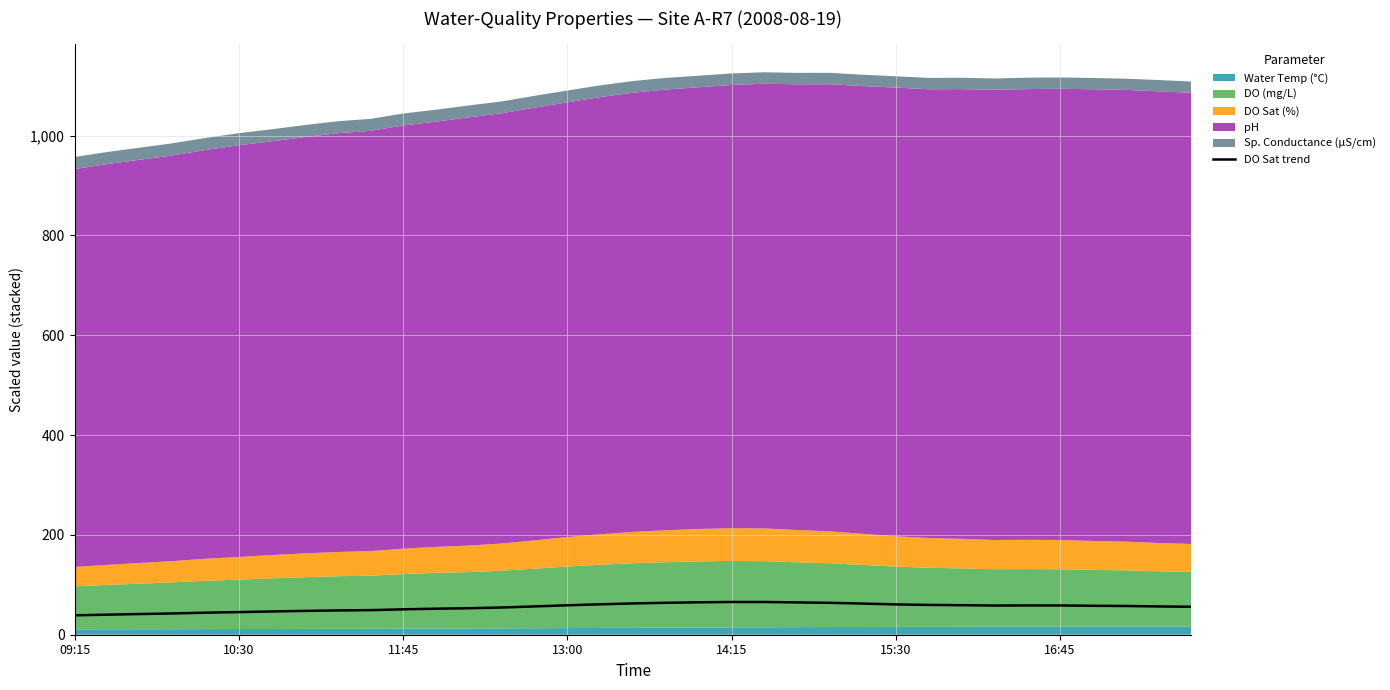

What is the difference between the values at 12 and 8?

4.5